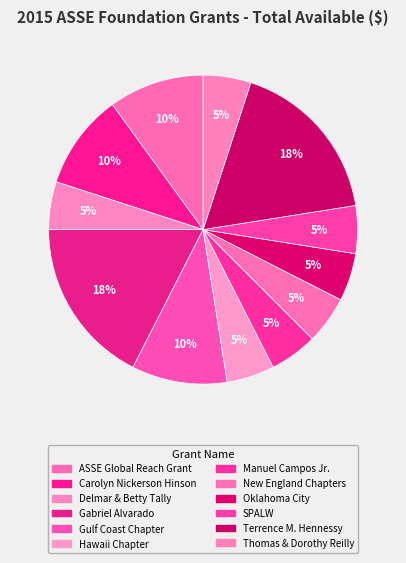

What percentage is the Gabriel Alvarado slice, to the nearest percent?

18%